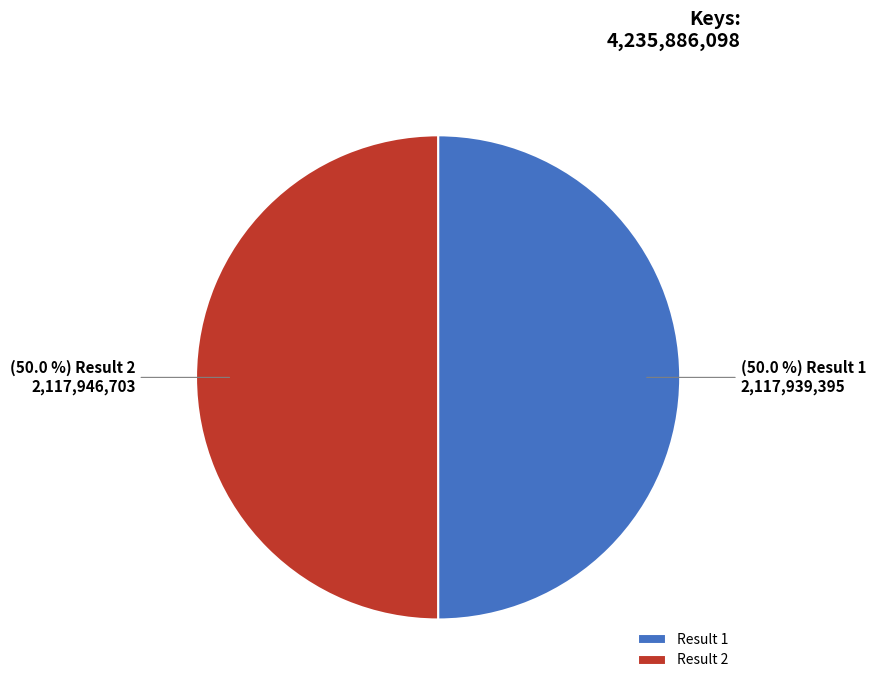

What percentage do Result 2 and Result 1 together represent?

100.0%